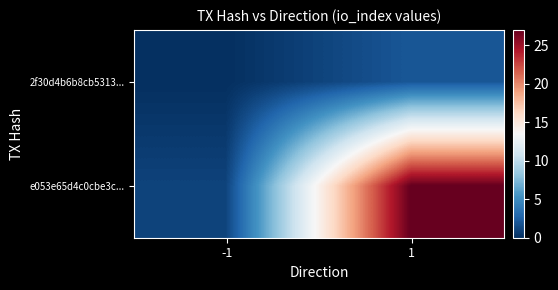

What is the spread (max minus min) of values at 1?

25